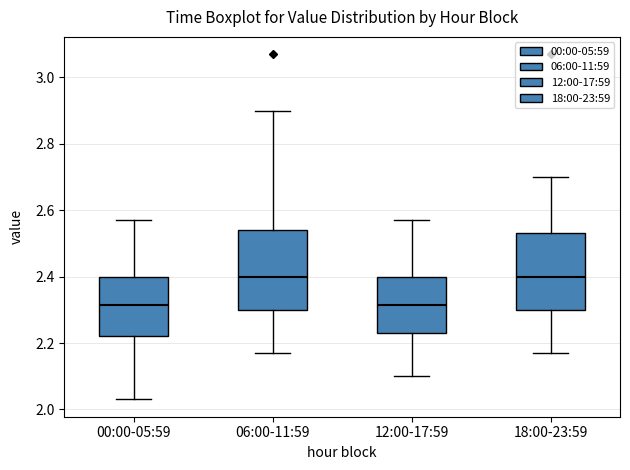

Reading left to right, read every box against the y-axis: the position of its median line, the range the box covers, and the ends of its whiskers. The values are not printed on the chart, so give them approximately, as read against the axis.

00:00-05:59: median 2.32, box 2.22 to 2.40, whiskers 2.04 to 2.58
06:00-11:59: median 2.40, box 2.30 to 2.54, whiskers 2.18 to 2.90
12:00-17:59: median 2.32, box 2.24 to 2.40, whiskers 2.10 to 2.58
18:00-23:59: median 2.40, box 2.30 to 2.54, whiskers 2.18 to 2.70